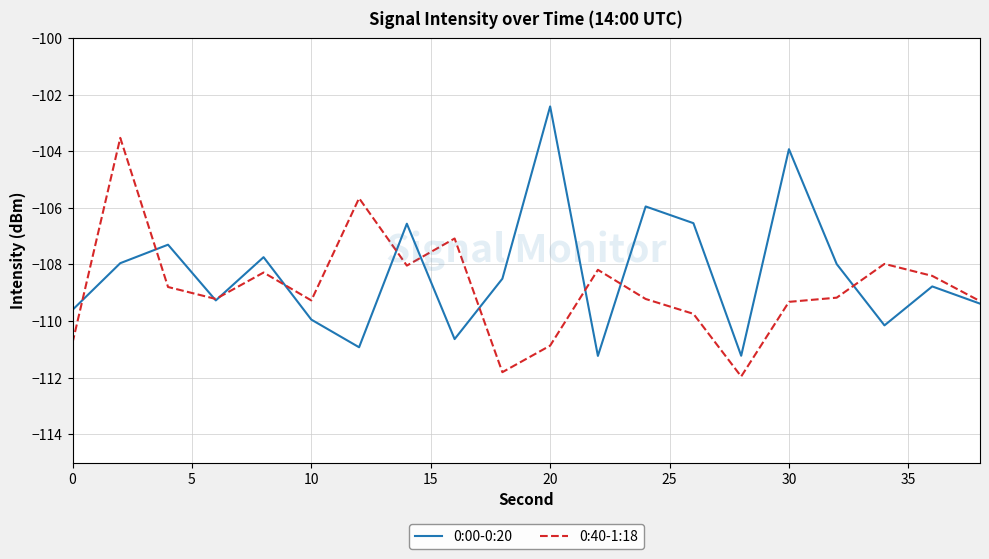

What is the maximum value for 0:40-1:18?

-103.5